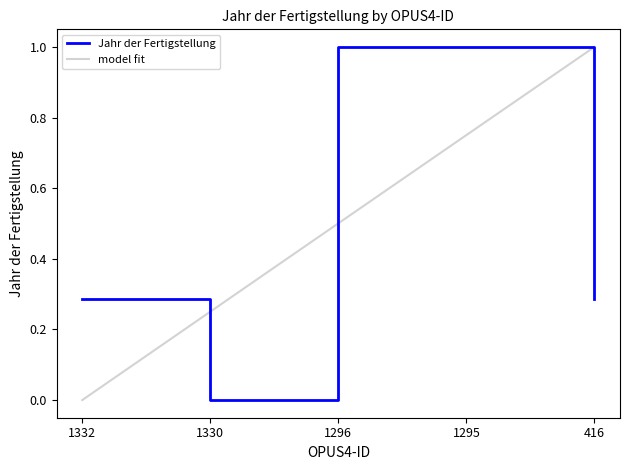

What is the difference between the maximum and second lowest values?

0.7